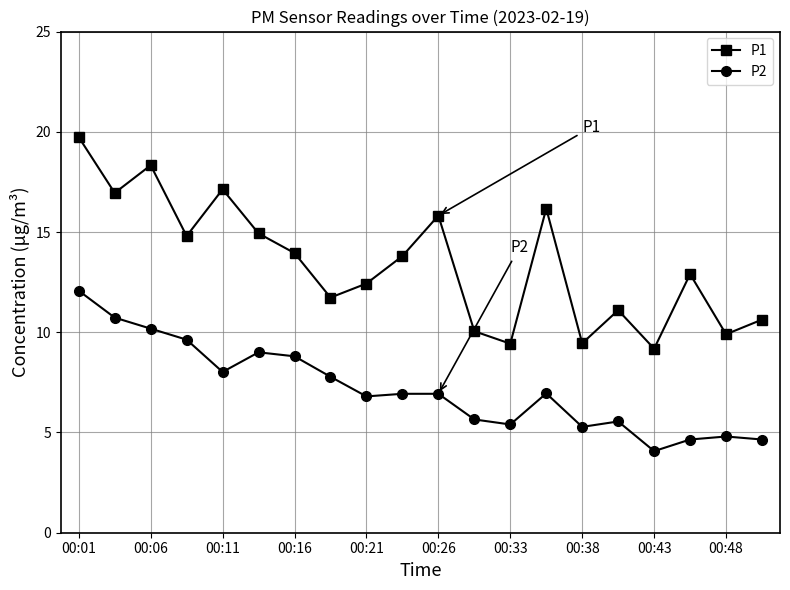

Which series has the widest spread of values?

P1